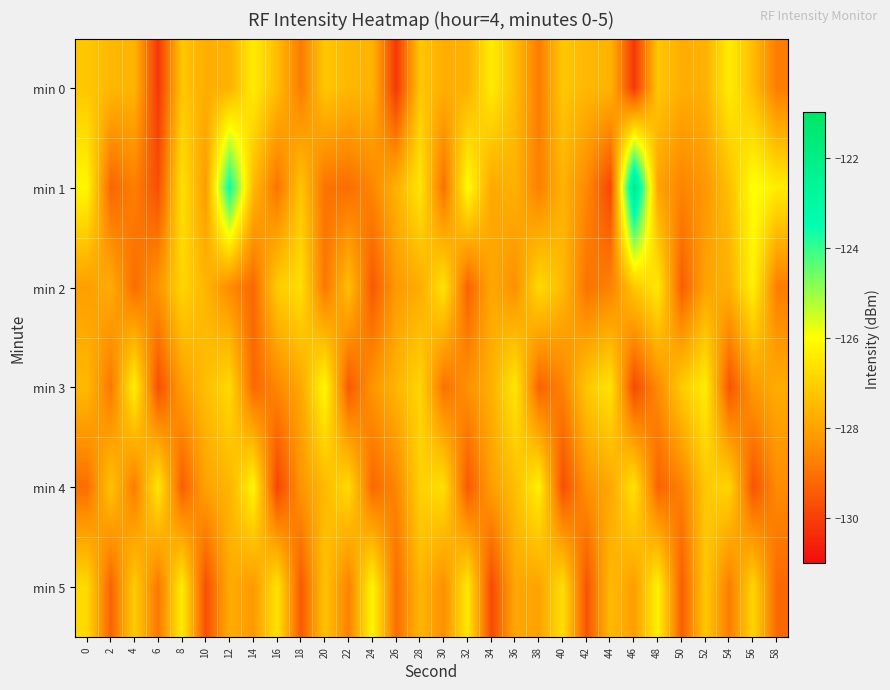

What is the total value across all series at 0?

-764.9